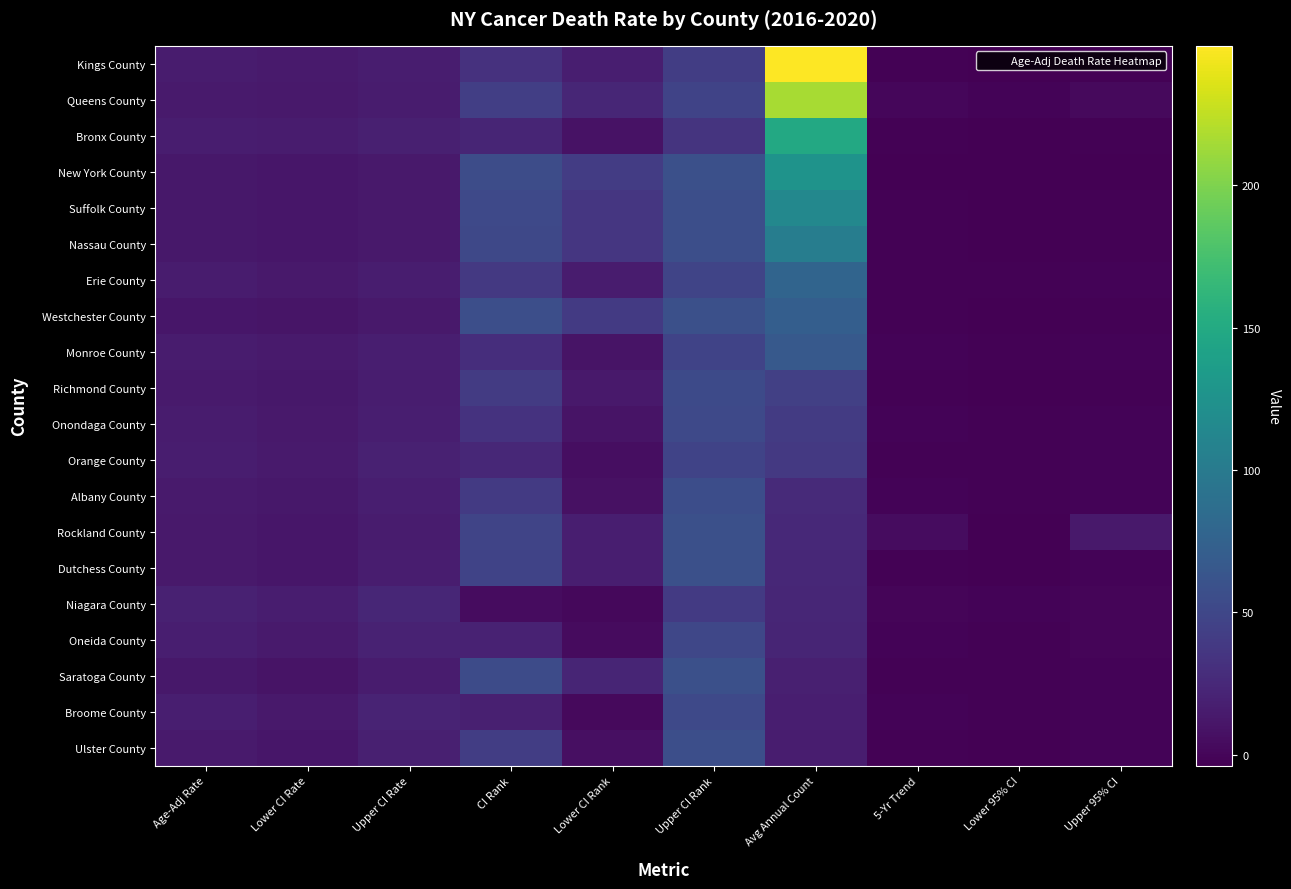

Which series has the largest total across all categories?

Kings County